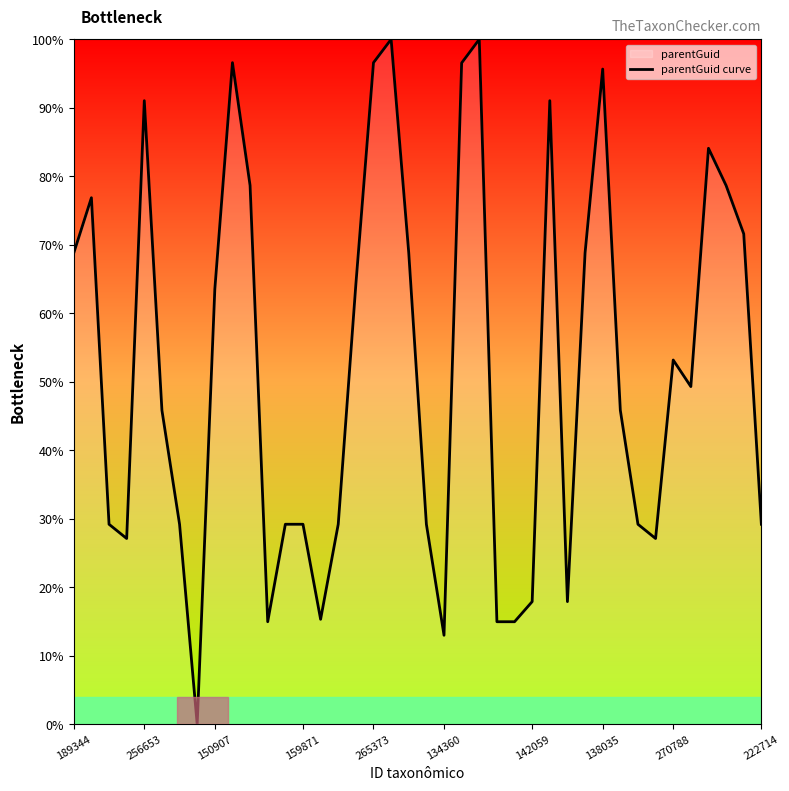

True or false: the data shows 27.1 at 33.

True